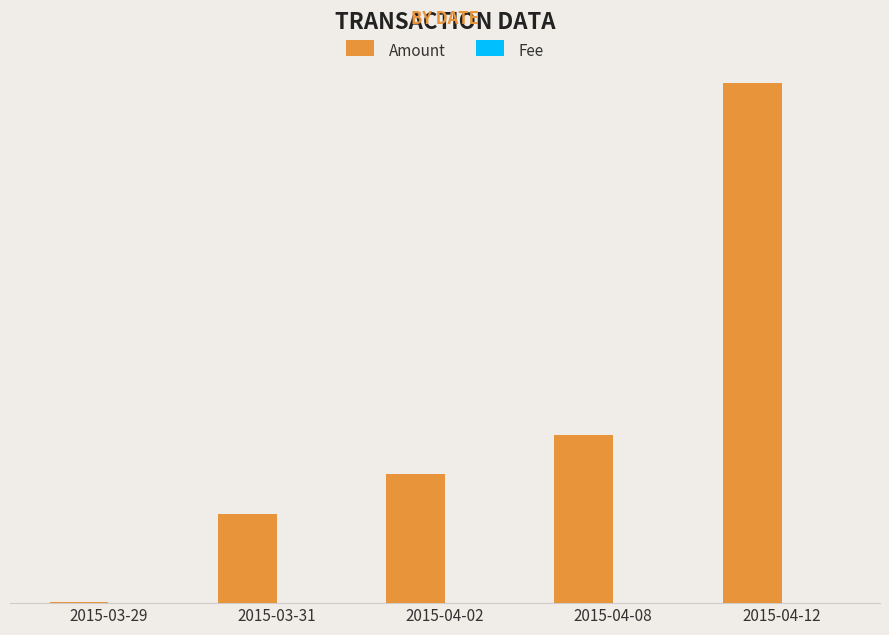

Rank the series by their maximum value, from highest to lowest.

Amount, Fee